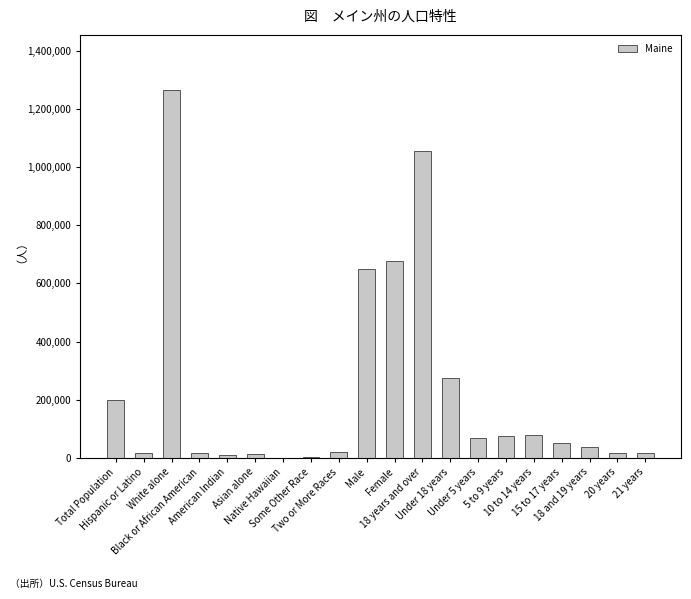

What is the greatest value displayed?

1264971